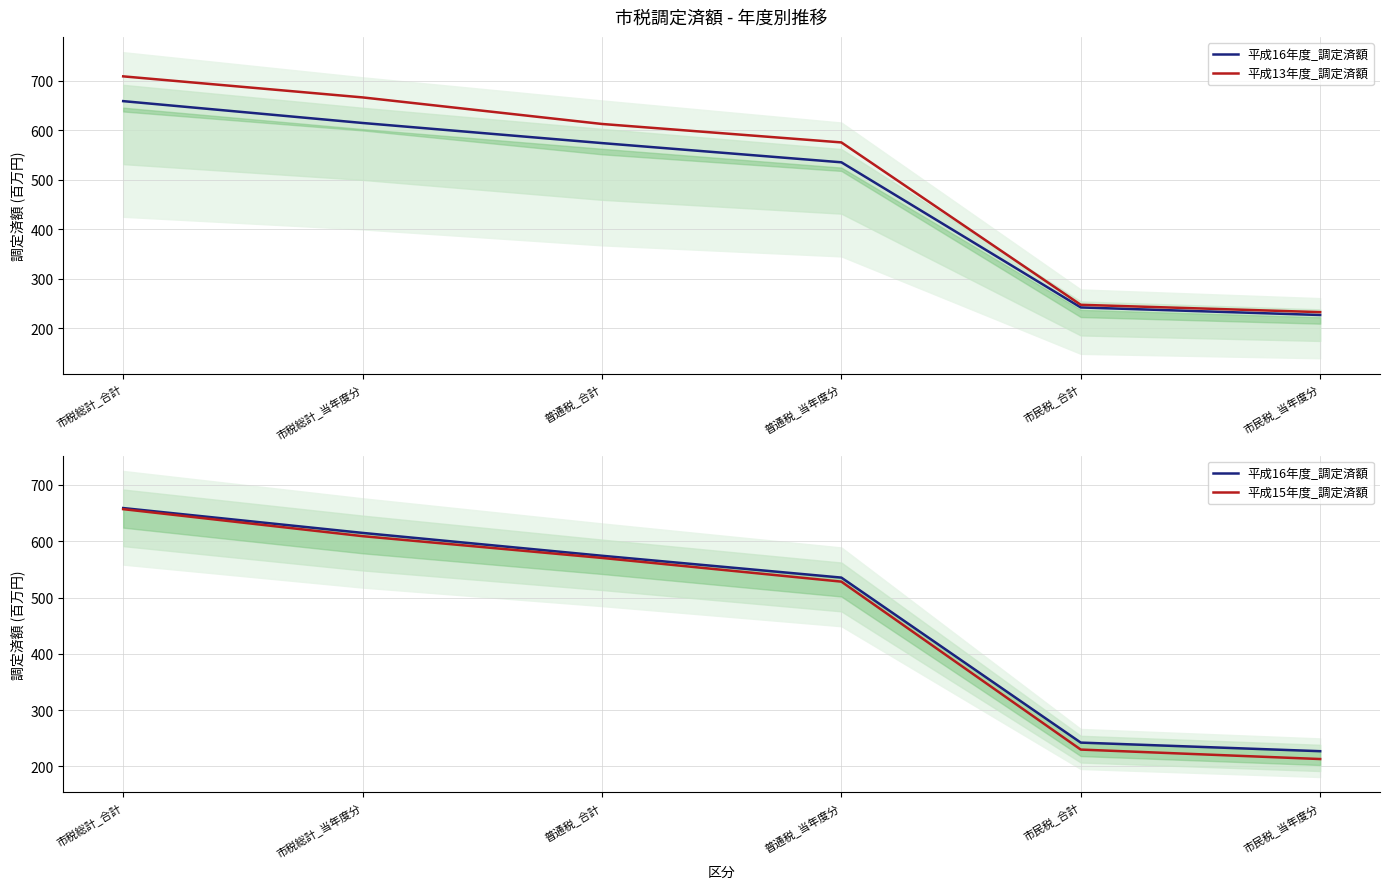

True or false: 平成16年度_調定済額 and 平成15年度_調定済額 intersect in this chart.

False